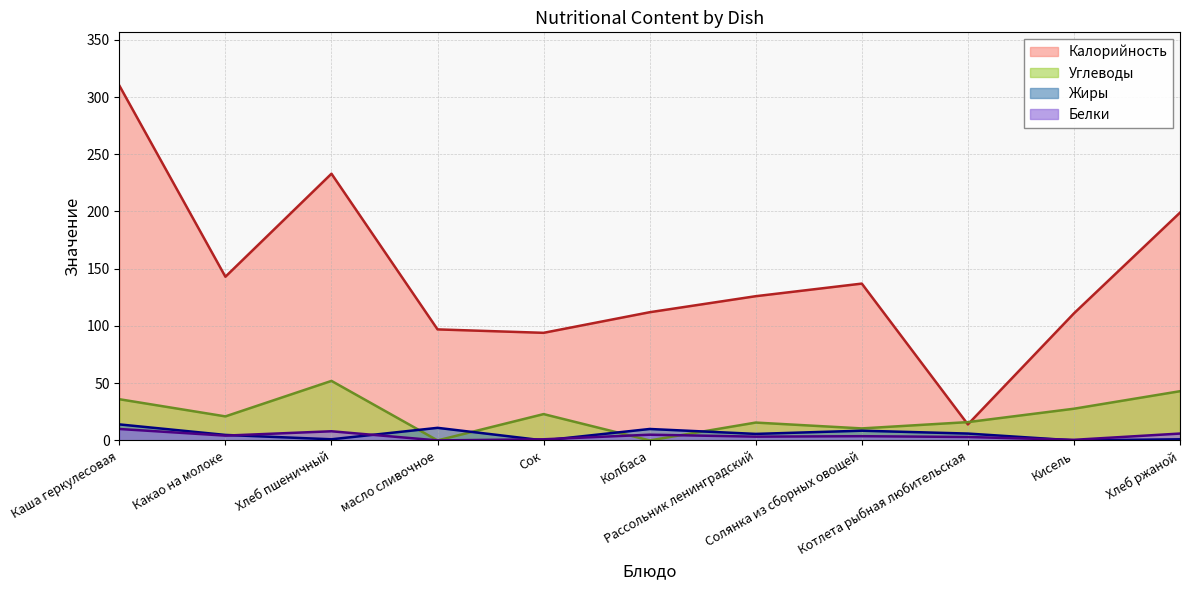

How many lines are shown in the chart?

4